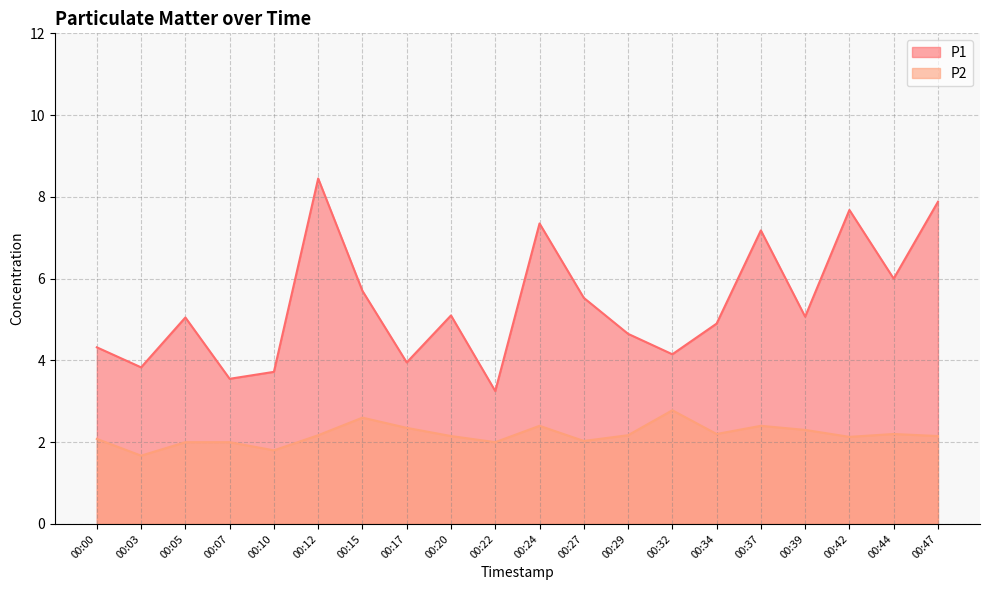

Reading left to right, what are all the values shown in this chart?

P1: 4.3	3.8	5.0	3.5	3.7	8.4	5.7	4.0	5.1	3.2	7.3	5.5	4.7	4.2	4.9	7.2	5.1	7.7	6.0	7.9
P2: 2.1	1.7	2.0	2.0	1.8	2.2	2.6	2.4	2.1	2.0	2.4	2.0	2.2	2.8	2.2	2.4	2.3	2.1	2.2	2.1